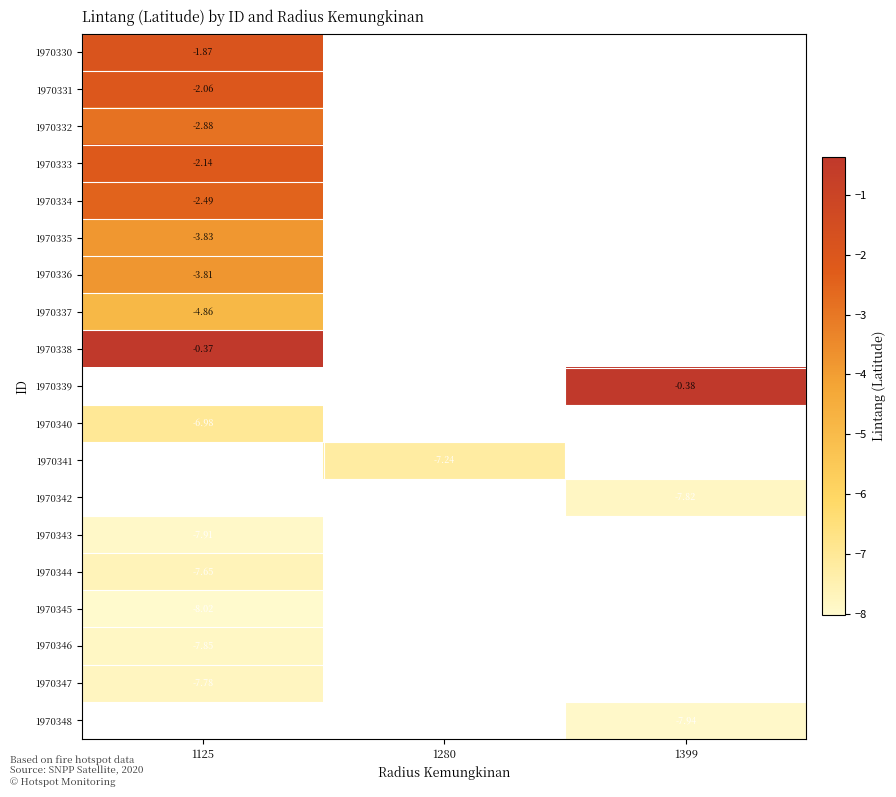

Count the number of categories in the chart.

3